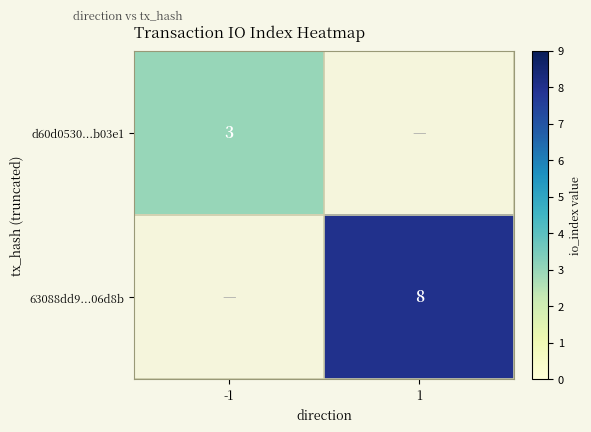

The value of d60d0530...b03e1 at -1 is 4. True or false?

False